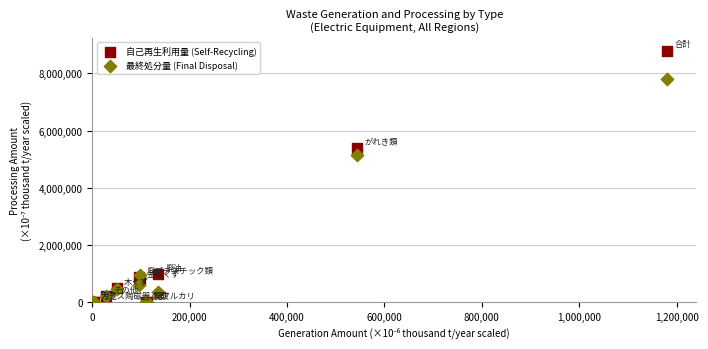

Across all series, what Y value is closest to 4398944?

5164056.2